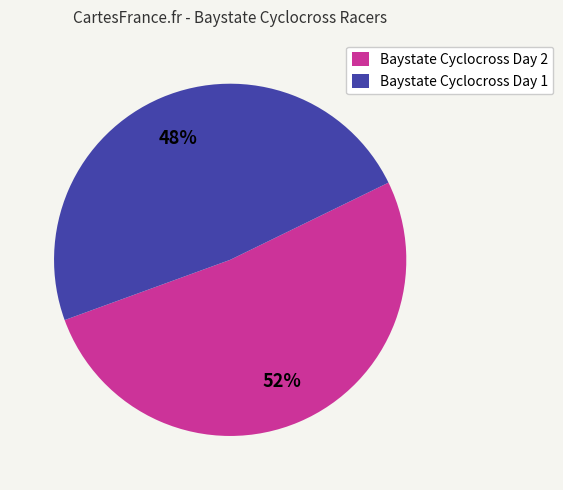

Rank the categories by value from highest to lowest.

Baystate Cyclocross Day 2, Baystate Cyclocross Day 1